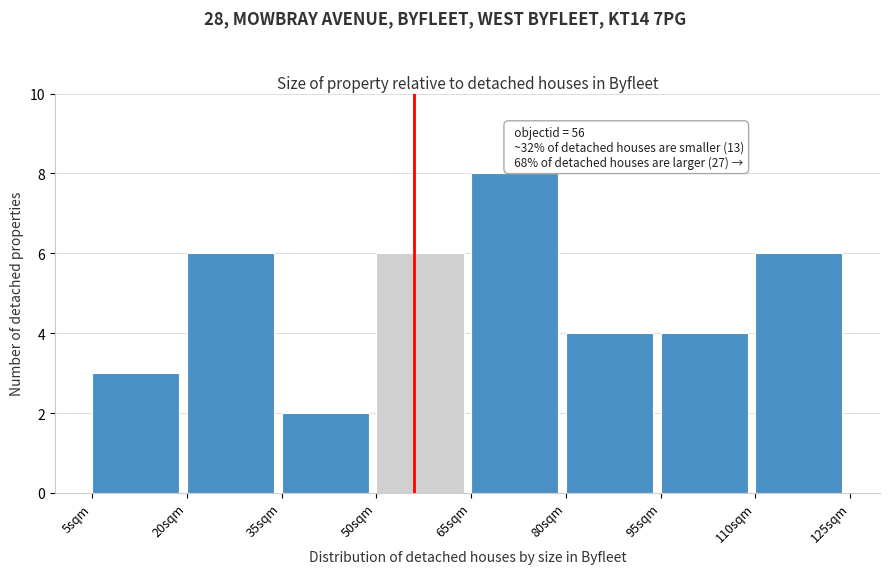

Over which range of the x-axis is the bar tallest?

65 to 80